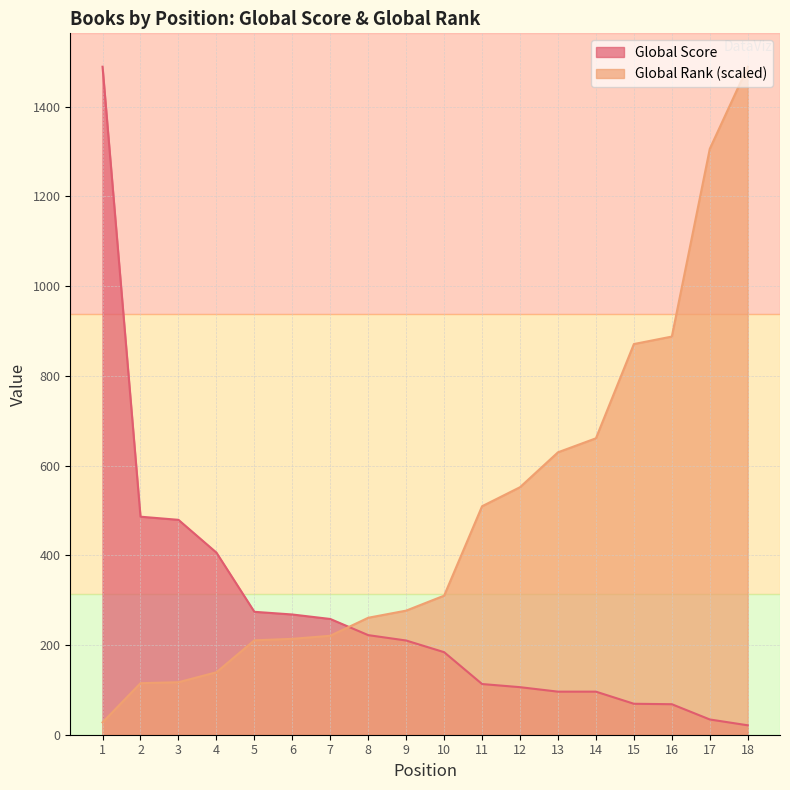

At which label does Global Rank reach its peak?

18